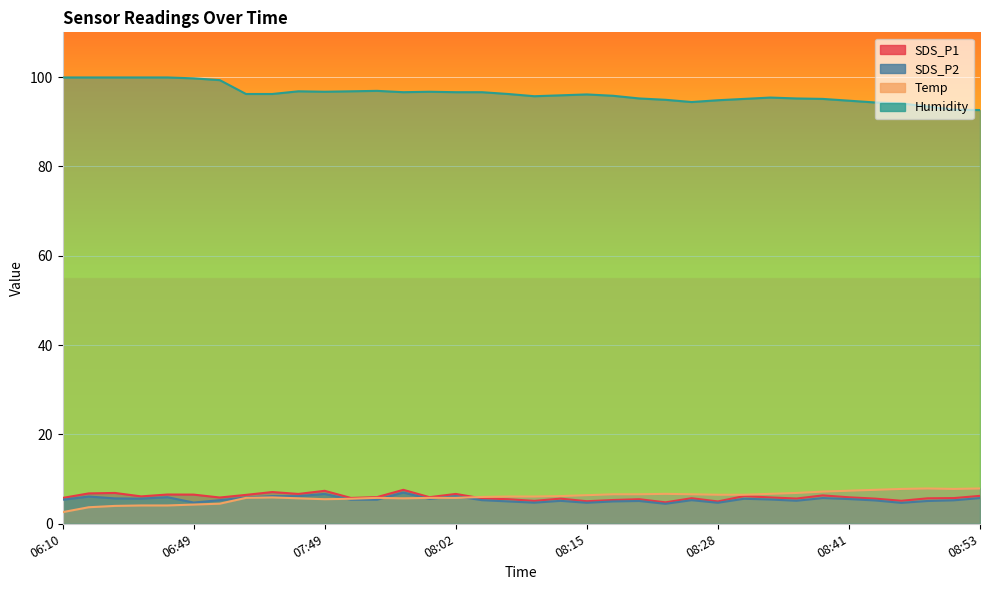

Rank the series at 07:52 from lowest to highest value.

SDS_P2, Temp, SDS_P1, Humidity